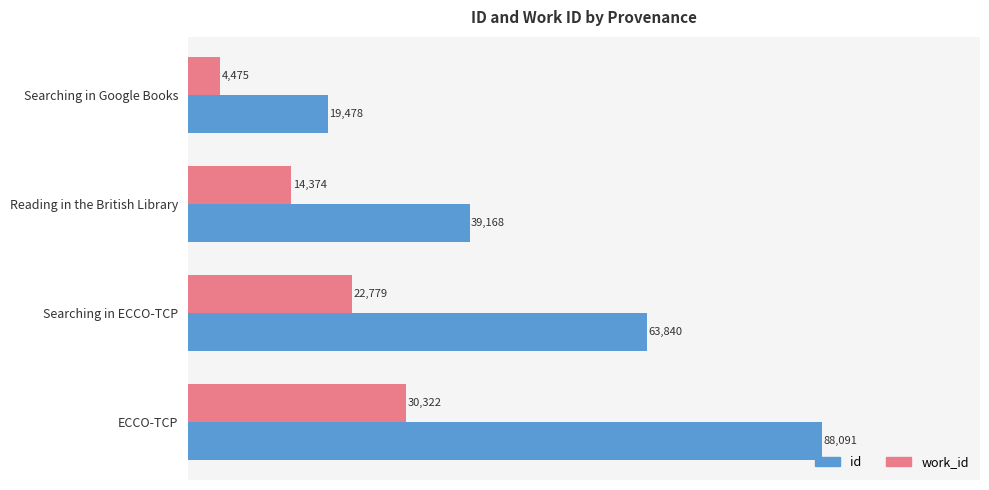

What is the minimum value for work_id?

4475